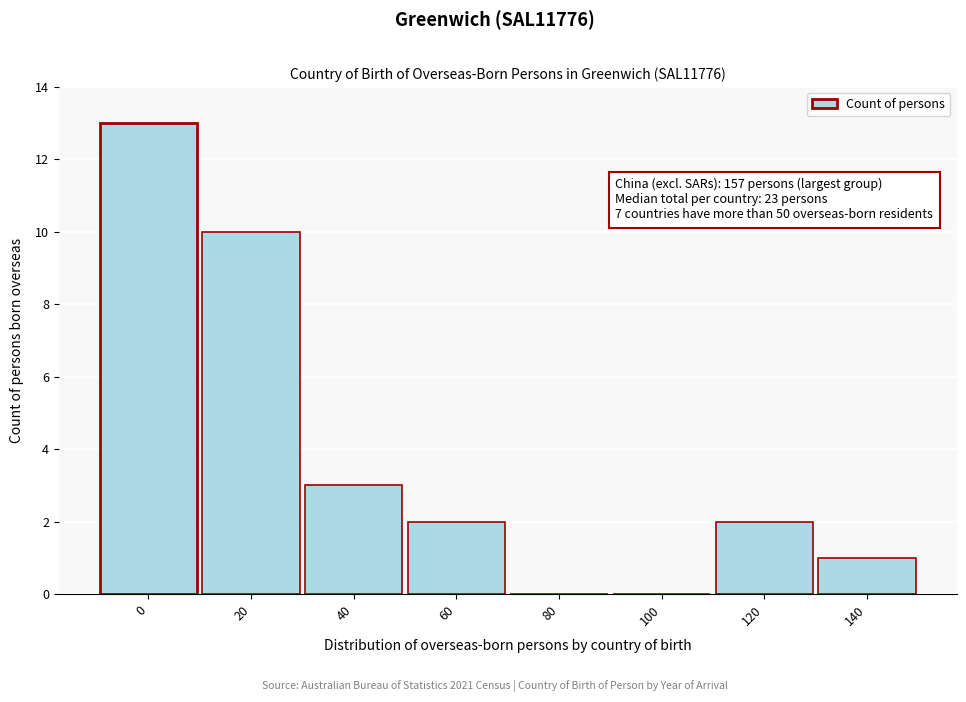

Reading left to right, what are all the values shown in this chart?

0=13	20=10	40=3	60=2	80=0	100=0	120=2	140=1